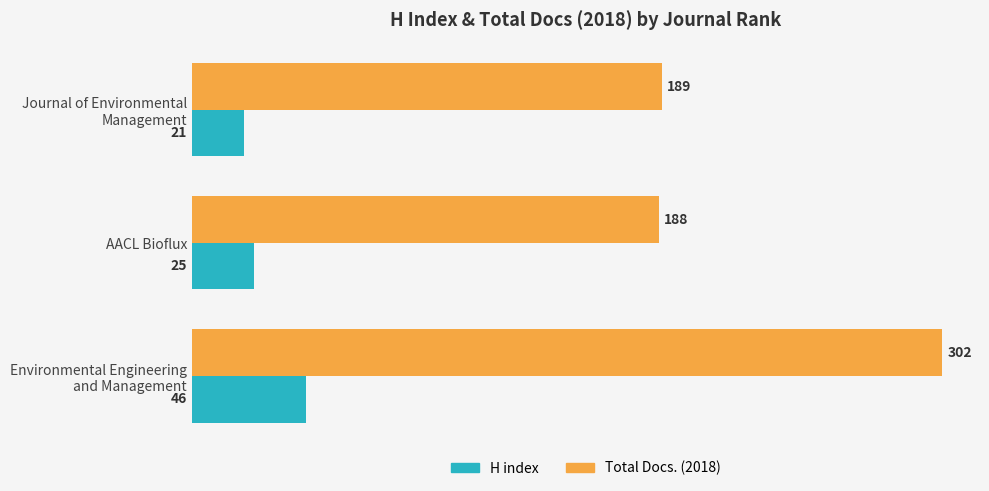

Rank the series at AACL Bioflux from highest to lowest value.

Total Docs. (2018), H index